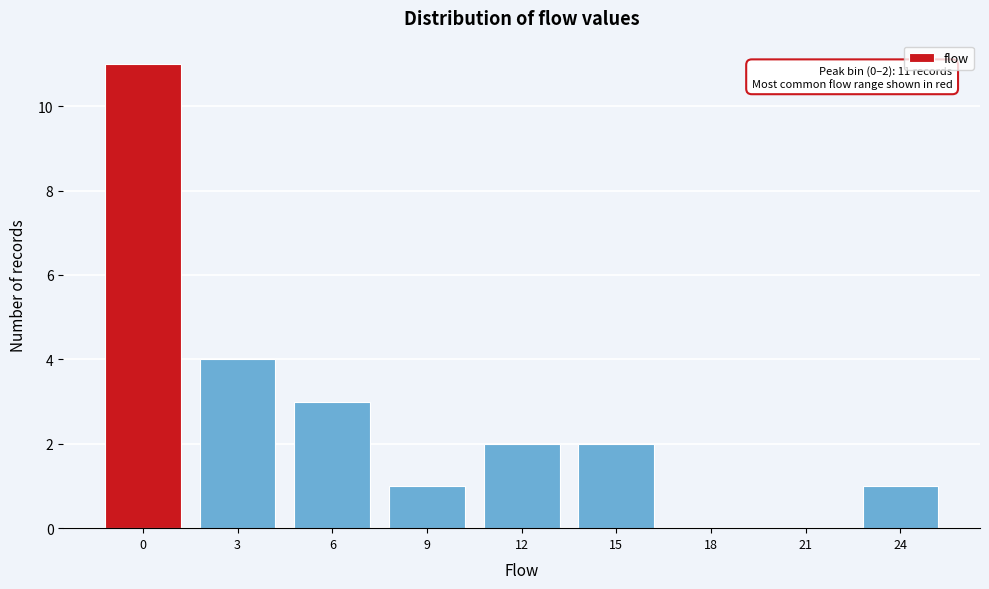

Reading left to right, list all the values displayed in this chart.

0=11	3=4	6=3	9=1	12=2	15=2	18=0	21=0	24=1